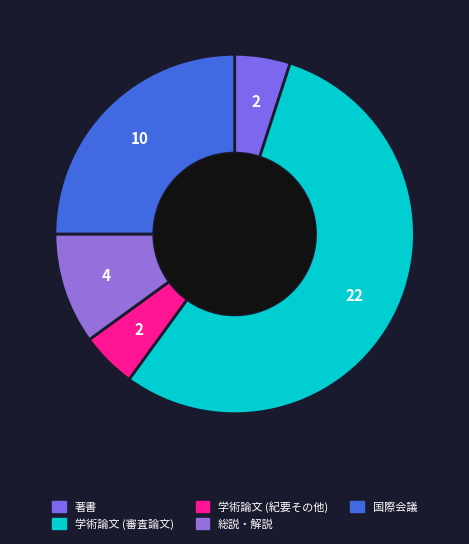

How many segments does this pie chart have?

5